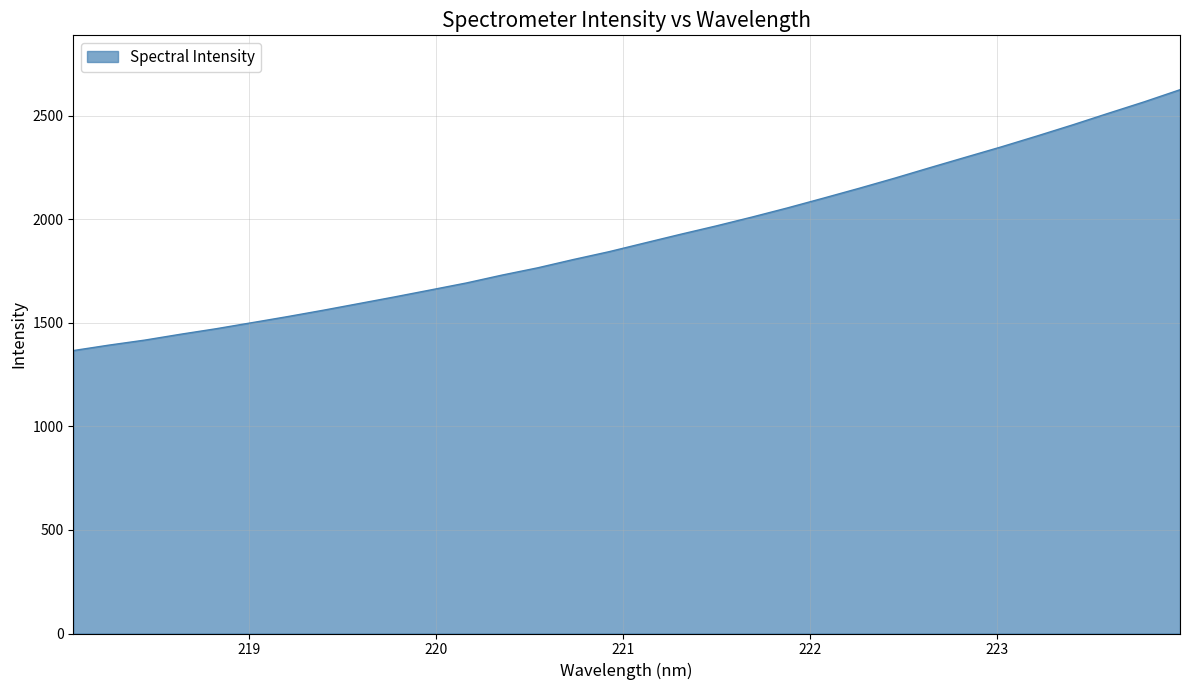

What is the difference between the maximum and minimum values?

1259.2